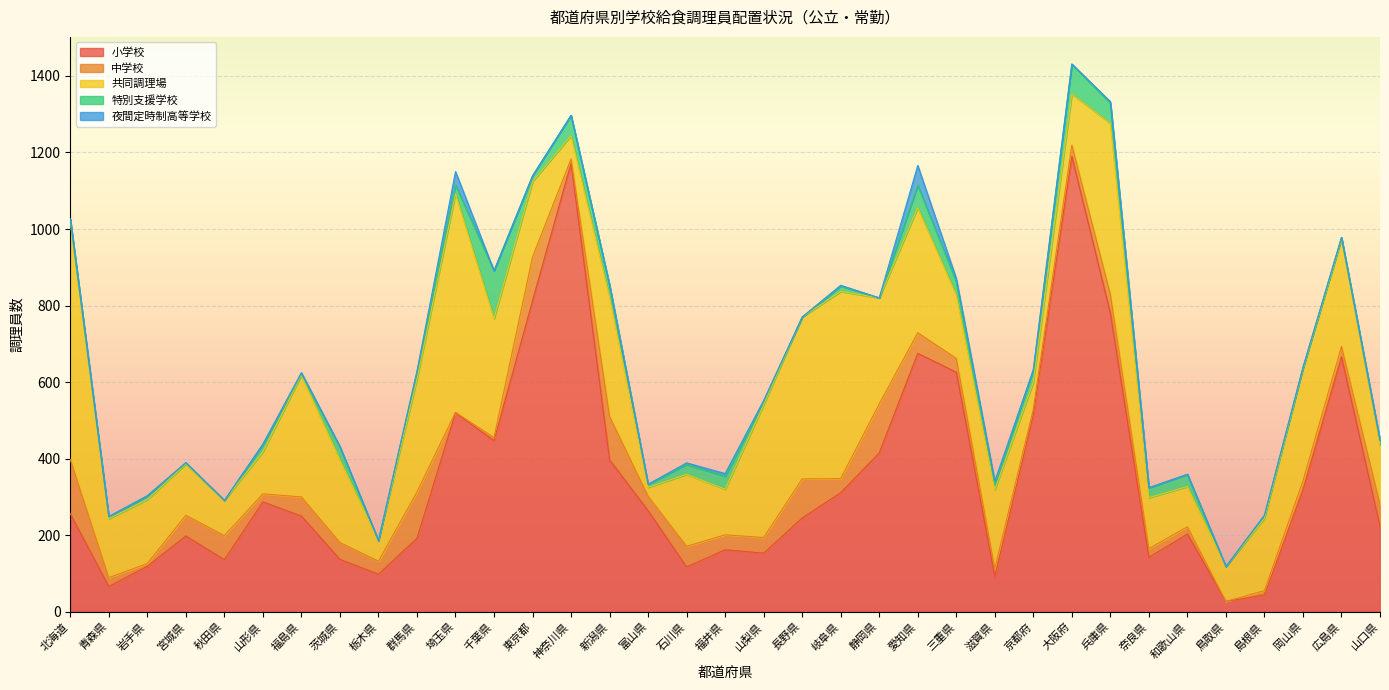

At which label does 特別支援学校 first exceed 14?

山形県